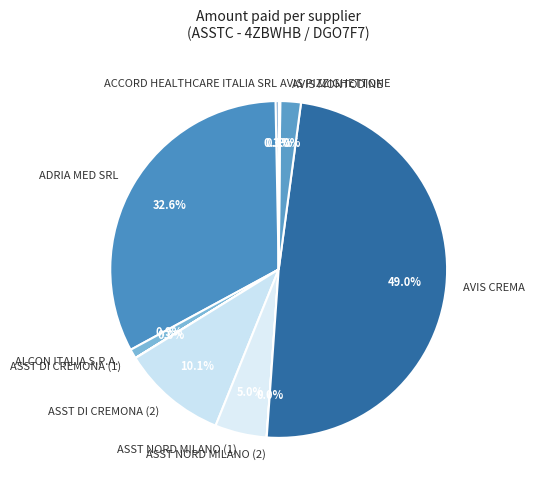

Which has a higher value, AVIS CREMA or ASST DI CREMONA (2)?

AVIS CREMA